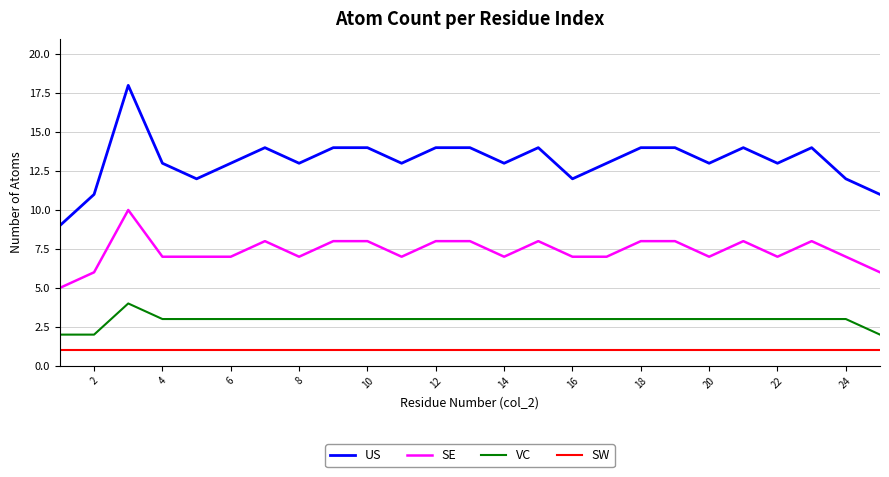

What is the lowest value of the SE series?

5